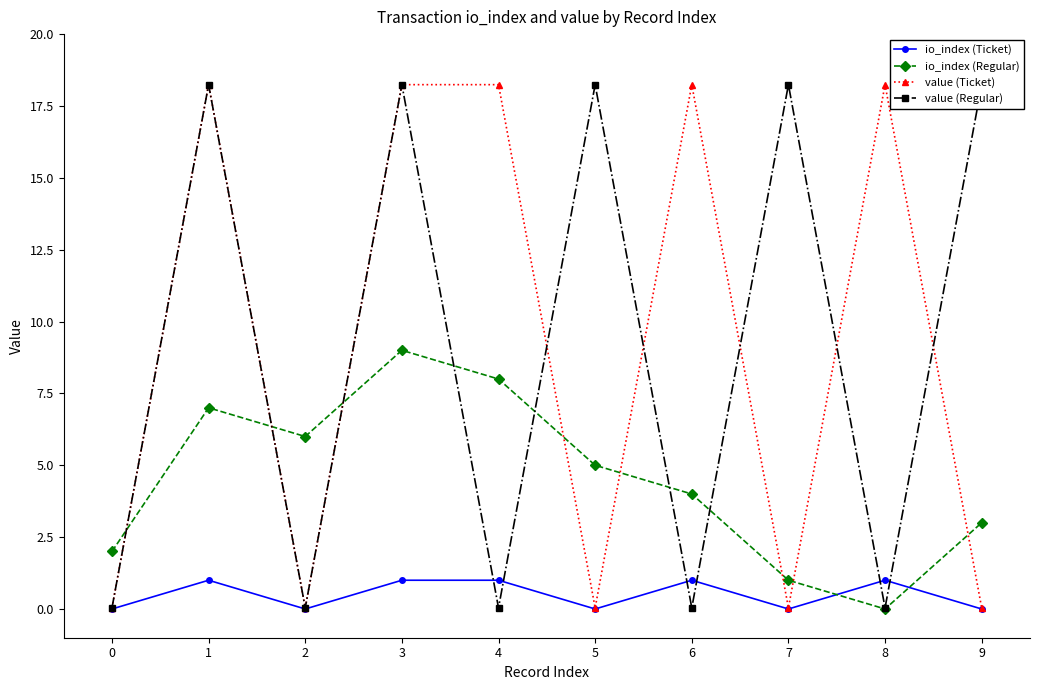

Reading right to left, transcribe all the data shown in this chart.

io_index (Ticket): 0.0	1.0	0.0	1.0	0.0	1.0	1.0	0.0	1.0	0.0
io_index (Regular): 3.0	0.0	1.0	4.0	5.0	8.0	9.0	6.0	7.0	2.0
value (Ticket): 0.0	18.2	0.0	18.2	0.0	18.2	18.2	0.0	18.2	0.0
value (Regular): 18.2	0.0	18.2	0.0	18.2	0.0	18.2	0.0	18.2	0.0